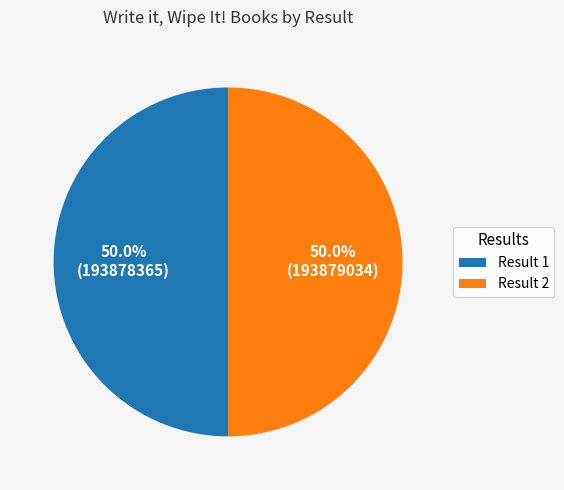

What is the ratio of the value at Result 2 to the value at Result 1?

1.0